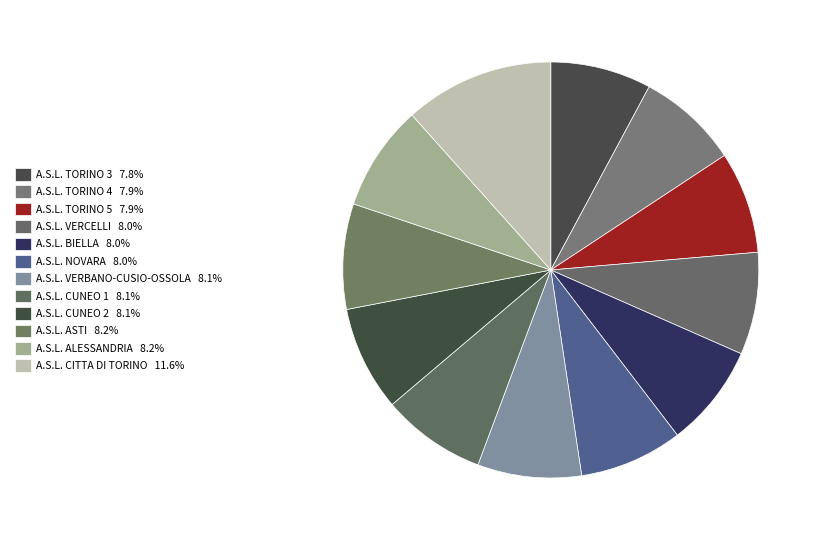

Is it true that A.S.L. ALESSANDRIA is 1% of the pie?

False